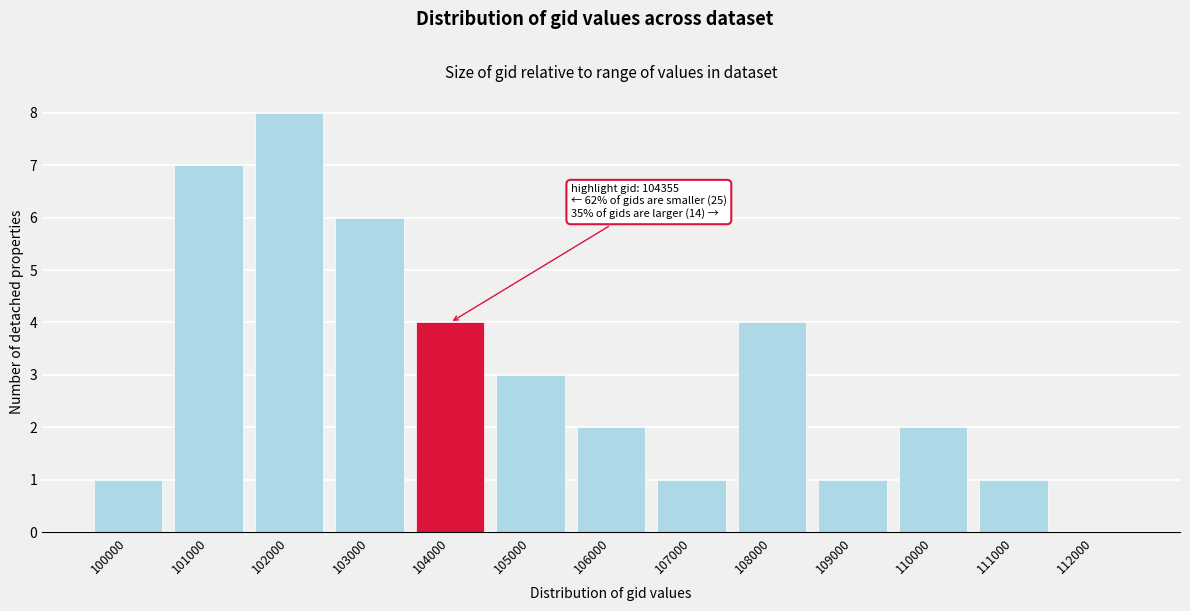

Reading left to right, transcribe all the data shown in this chart.

100000=1	101000=7	102000=8	103000=6	104000=4	105000=3	106000=2	107000=1	108000=4	109000=1	110000=2	111000=1	112000=0